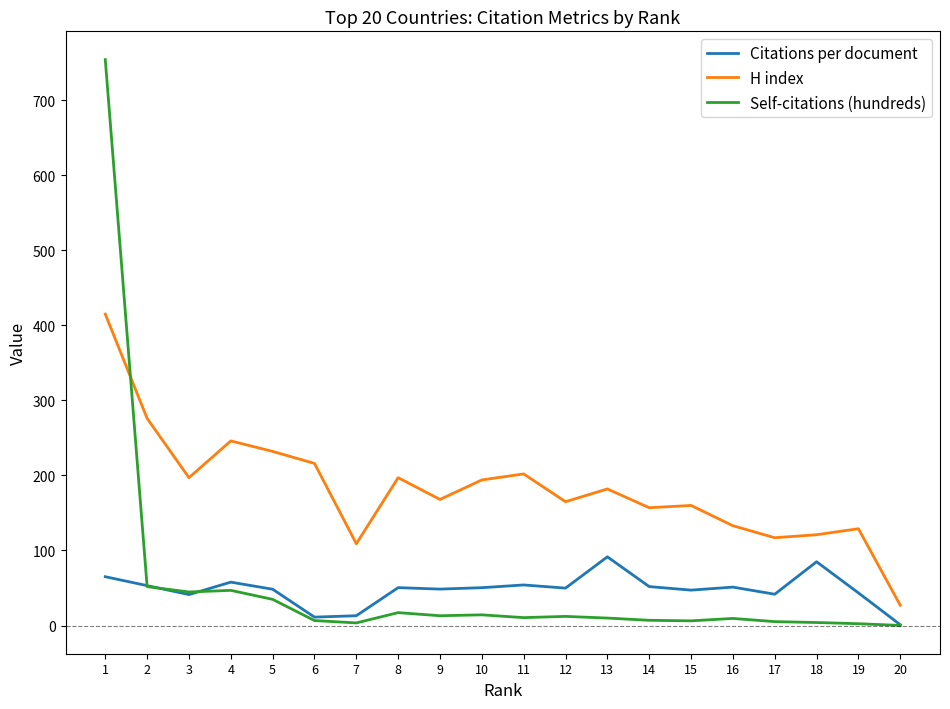

At which category does H index reach its first local peak?

4